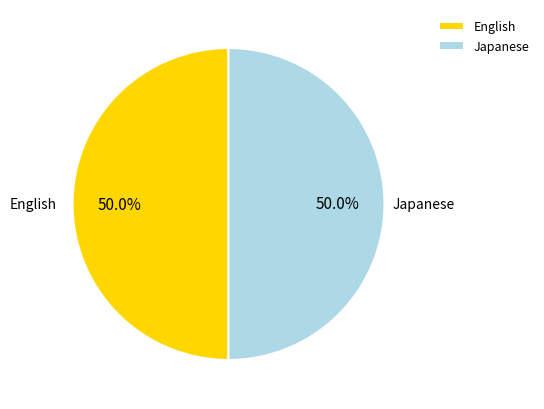

What percentage is NOT represented by English?

50.0%